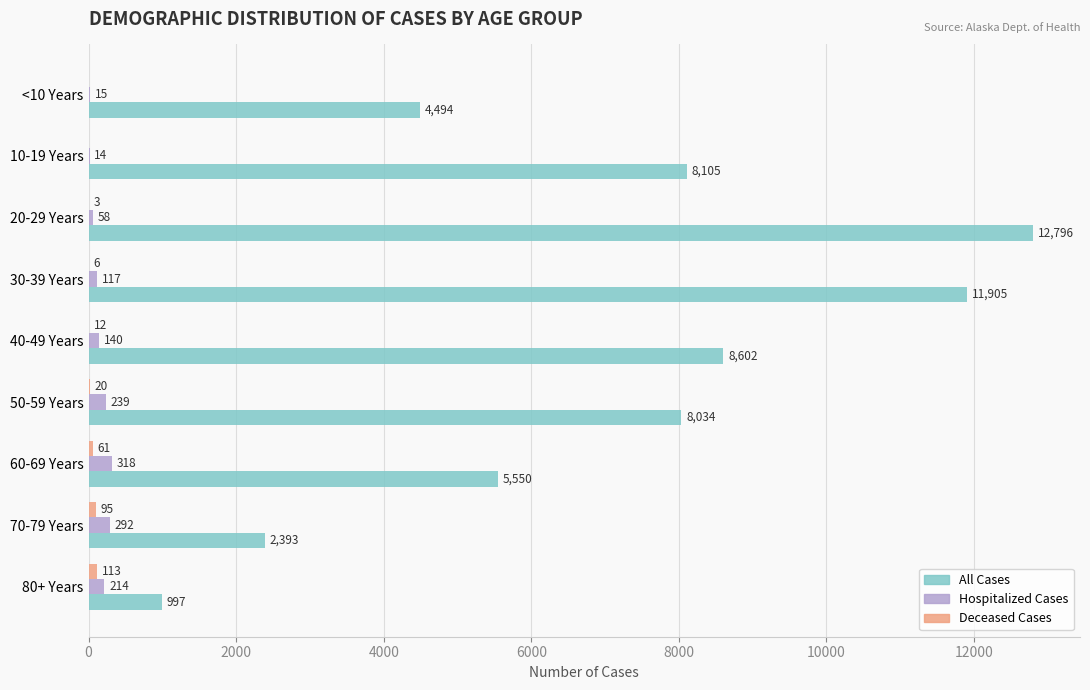

Is it true that All Cases equals 1451 at 70-79 Years?

False